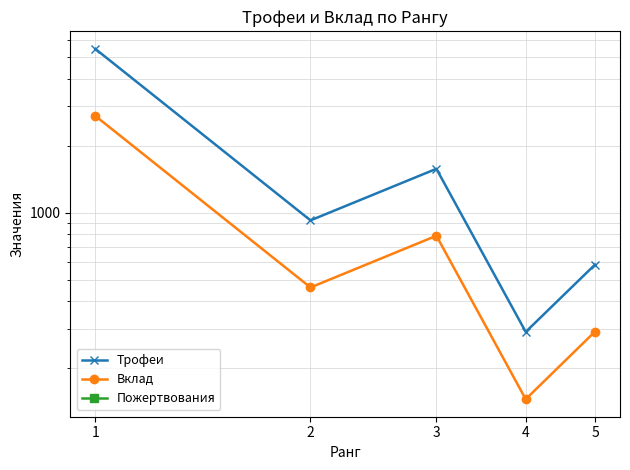

Rank the series by their maximum value, from highest to lowest.

Трофеи, Вклад, Пожертвования